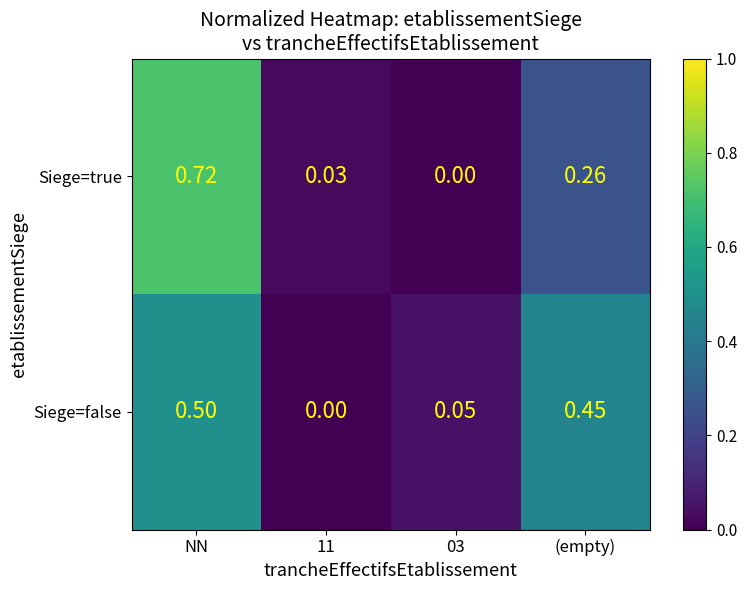

How many series are shown in this chart?

2